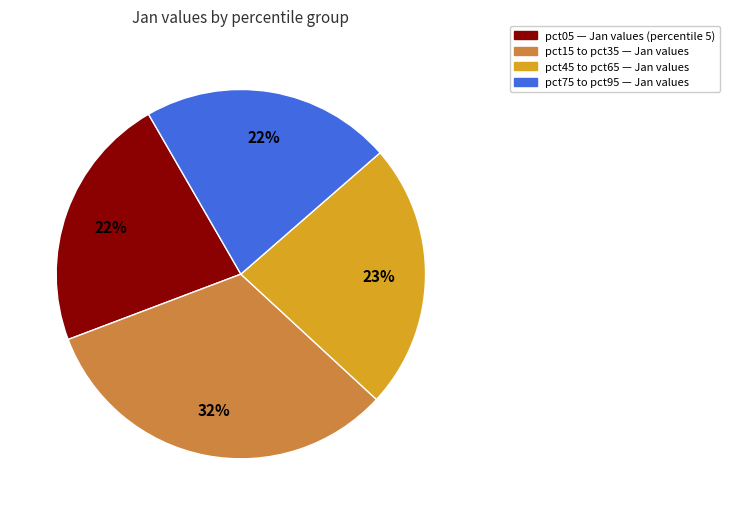

Is there a majority slice in this chart?

No